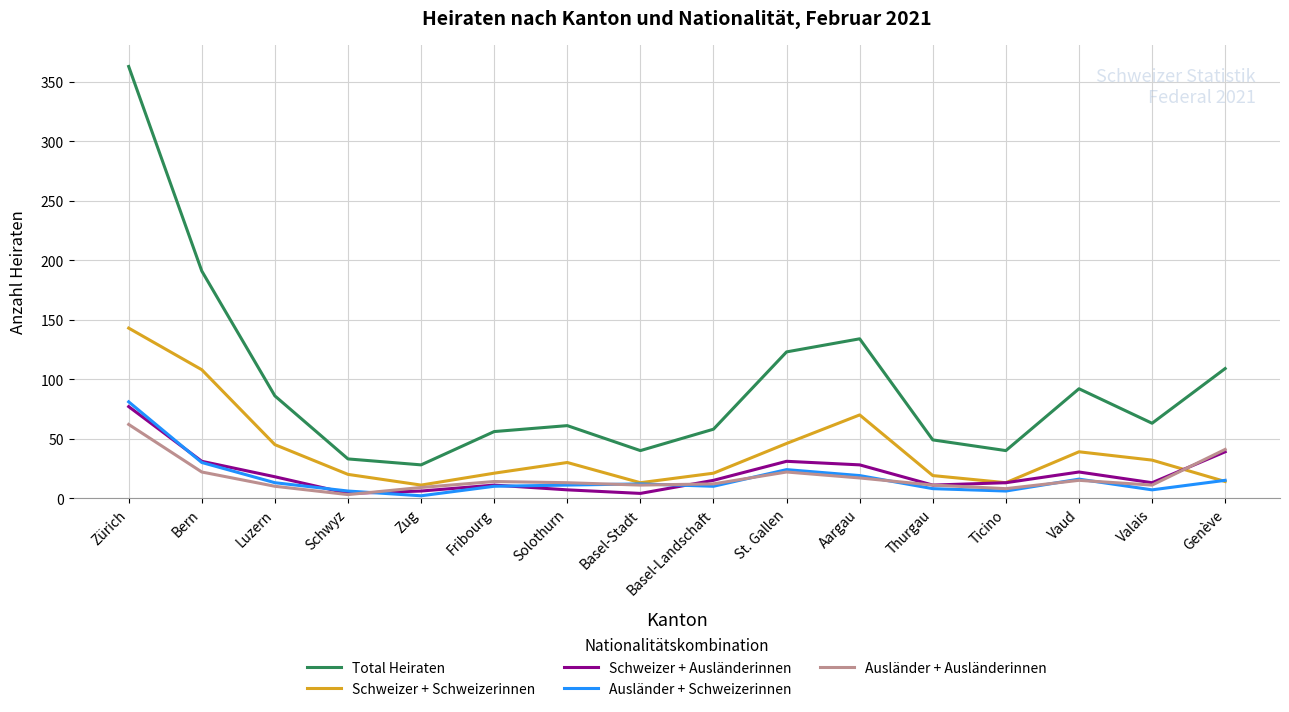

What is the greatest value displayed?

363